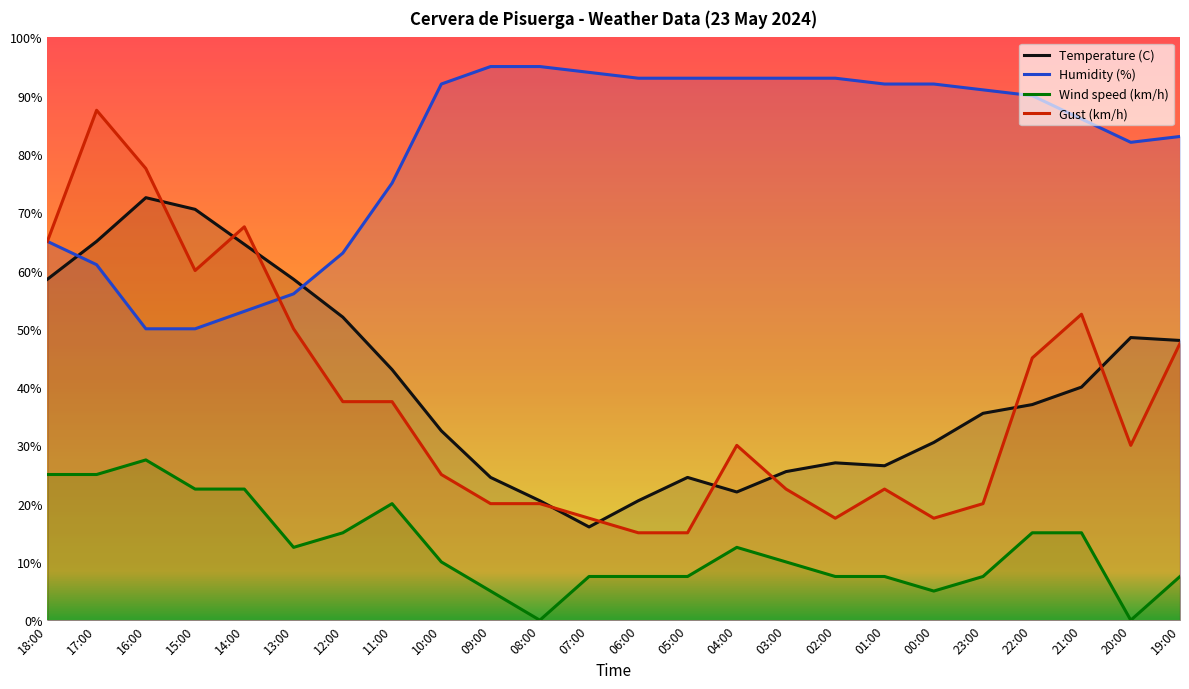

What position from the right is 01:00?

7